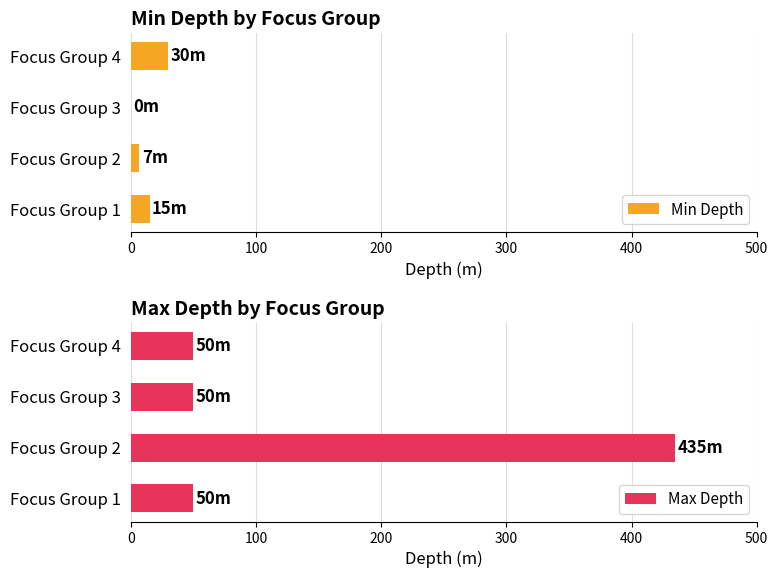

What is the sum of all Min Depth values?

52